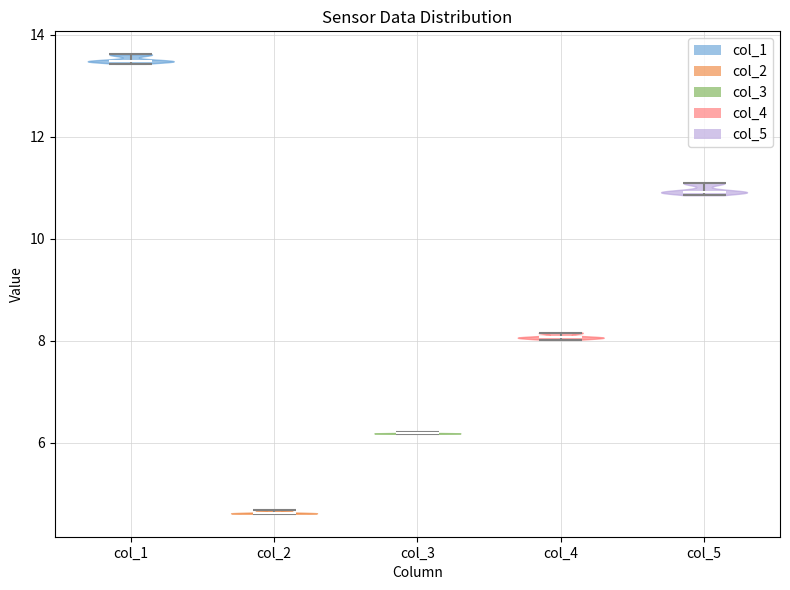

Reading left to right, read every violin against the y-axis: where its median line is, and the lowest and highest points it reaches. The values are not printed on the chart, so give them approximately, as read against the axis.

col_1: median line 13.4, lowest point 13.4, highest point 13.6
col_2: median line 4.6, lowest point 4.6, highest point 4.6
col_3: median line 6.2, lowest point 6.2, highest point 6.2
col_4: median line 8.0, lowest point 8.0, highest point 8.2
col_5: median line 11.0, lowest point 10.8, highest point 11.0